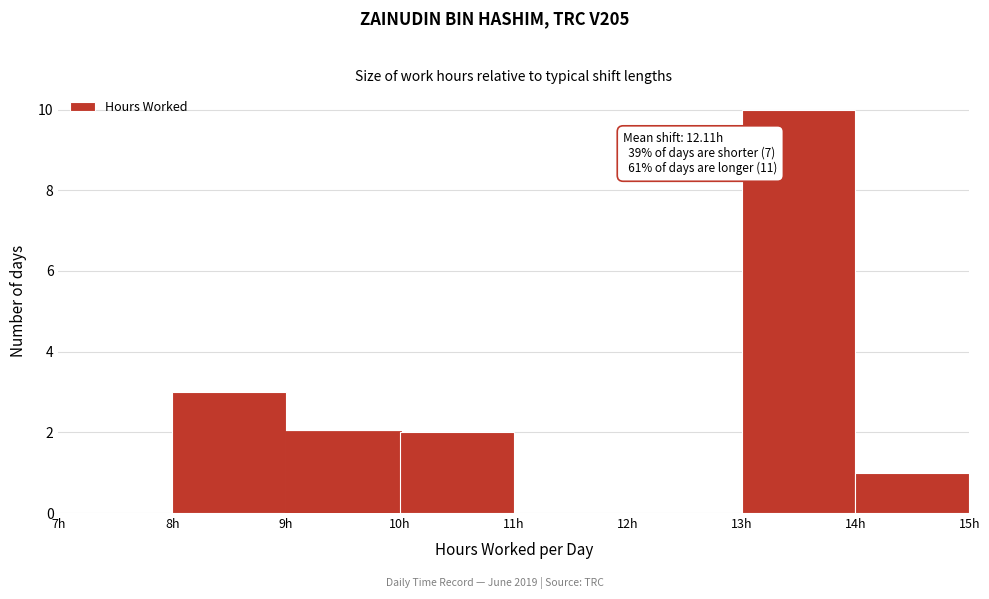

Over which range of the x-axis is the bar tallest?

13 to 14